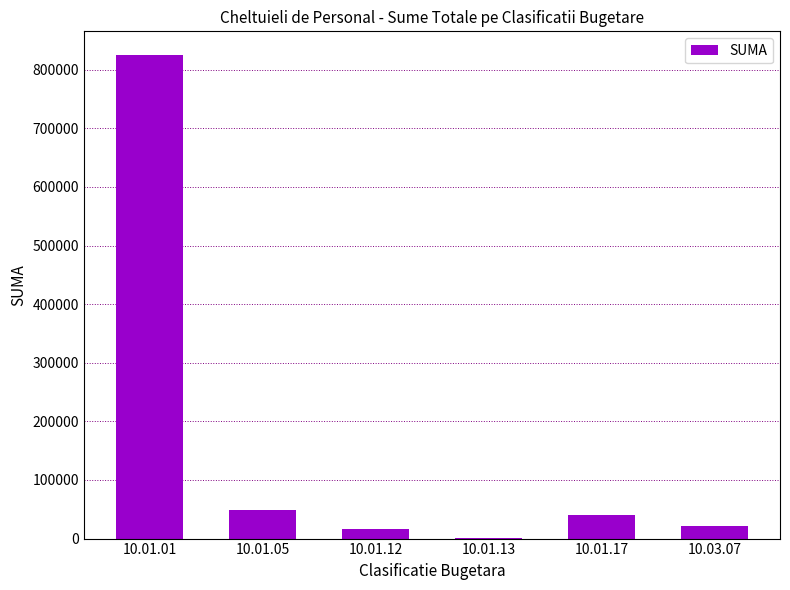

Approximately how many times larger is the value at 10.01.17 compared to 10.03.07?

1.9